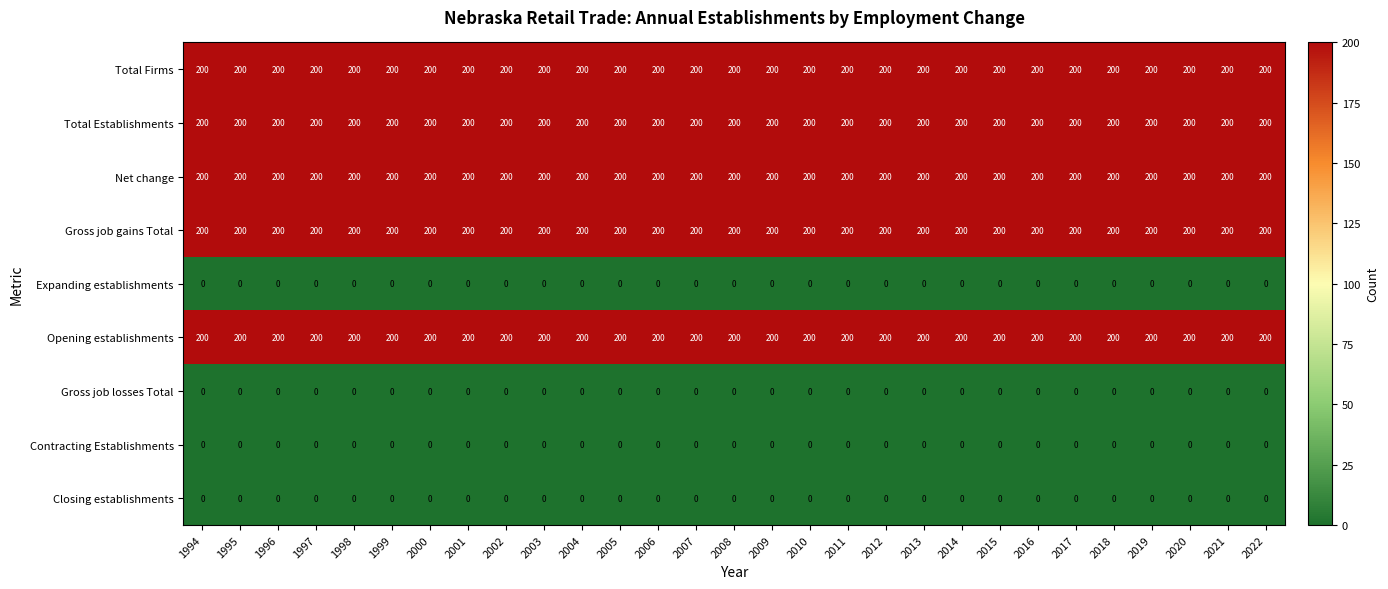

The value of Opening establishments at 2015 is 200. True or false?

True